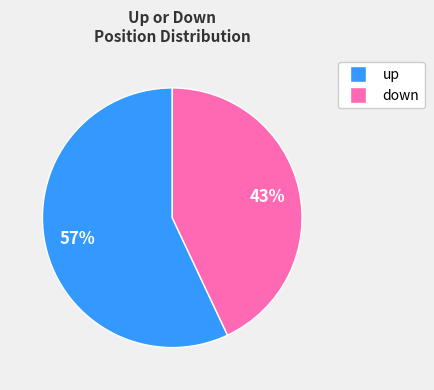

Is the sum of down and up greater than half?

Yes